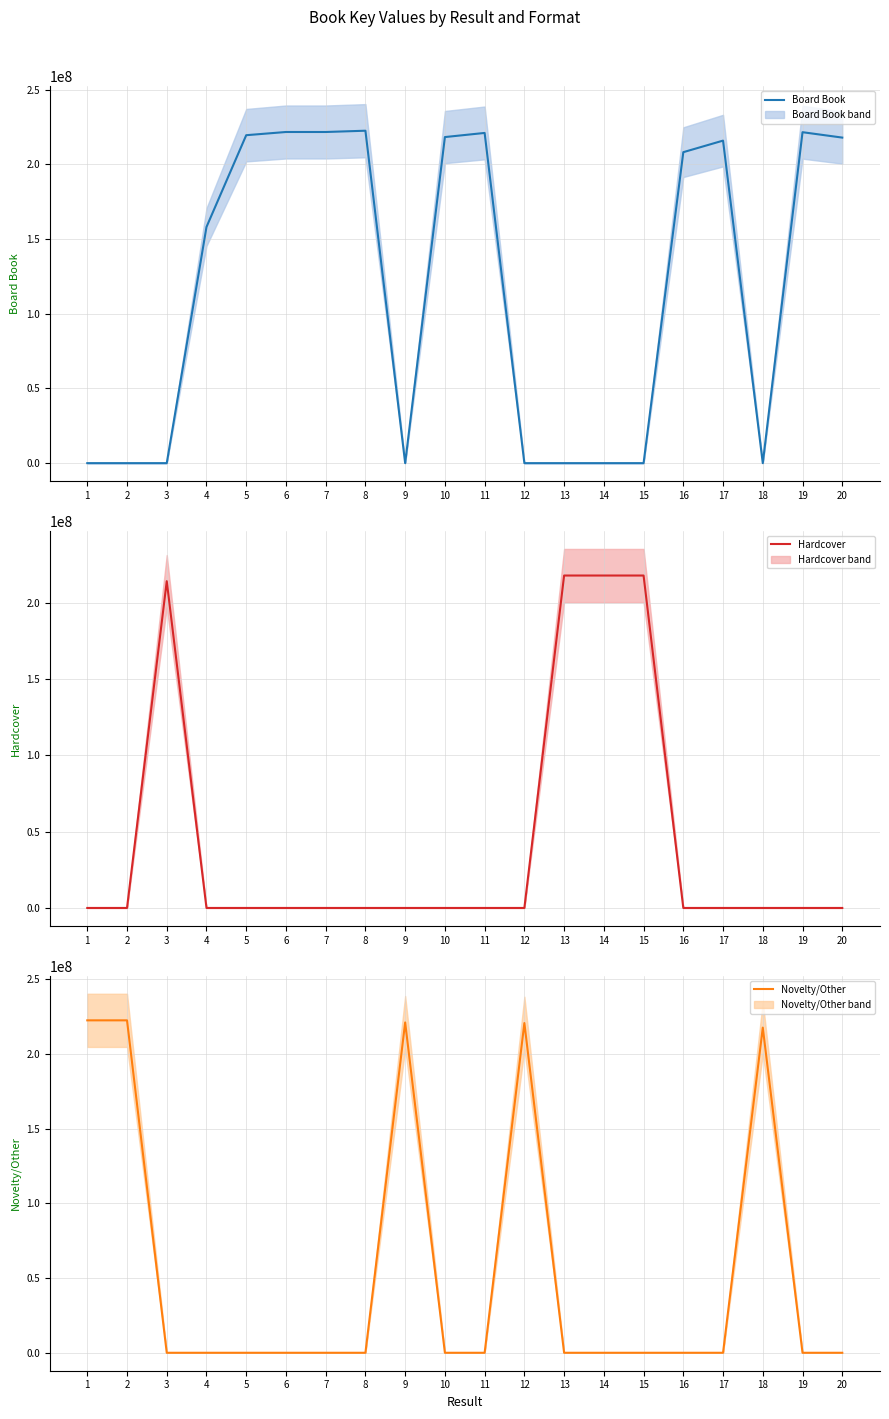

Is it true that Board Book (center) equals 217889108 at 20?

True